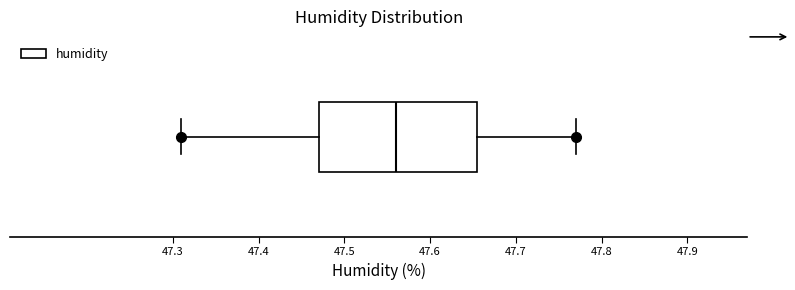

Transcribe this box plot: give where the median line is, the range the box spans, and where the two whiskers end, as read against the x-axis. The values are not printed on the chart, so give them approximately, as read against the axis.

median 47.56, box 47.47 to 47.66, whiskers 47.31 to 47.77